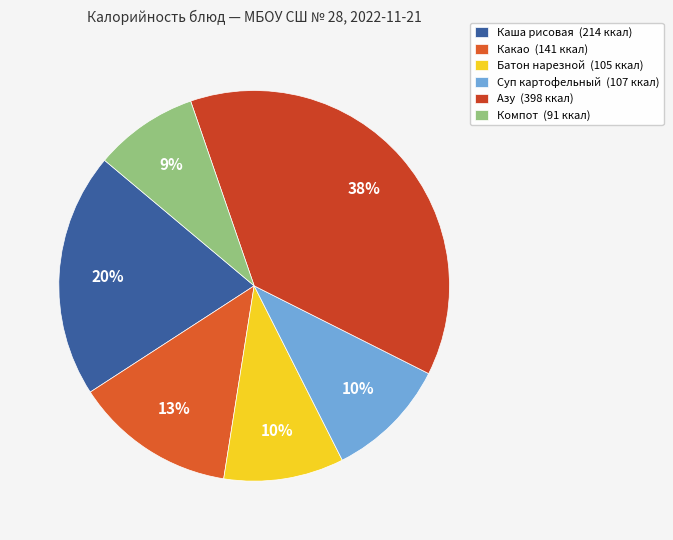

Count the number of slices in the pie.

6